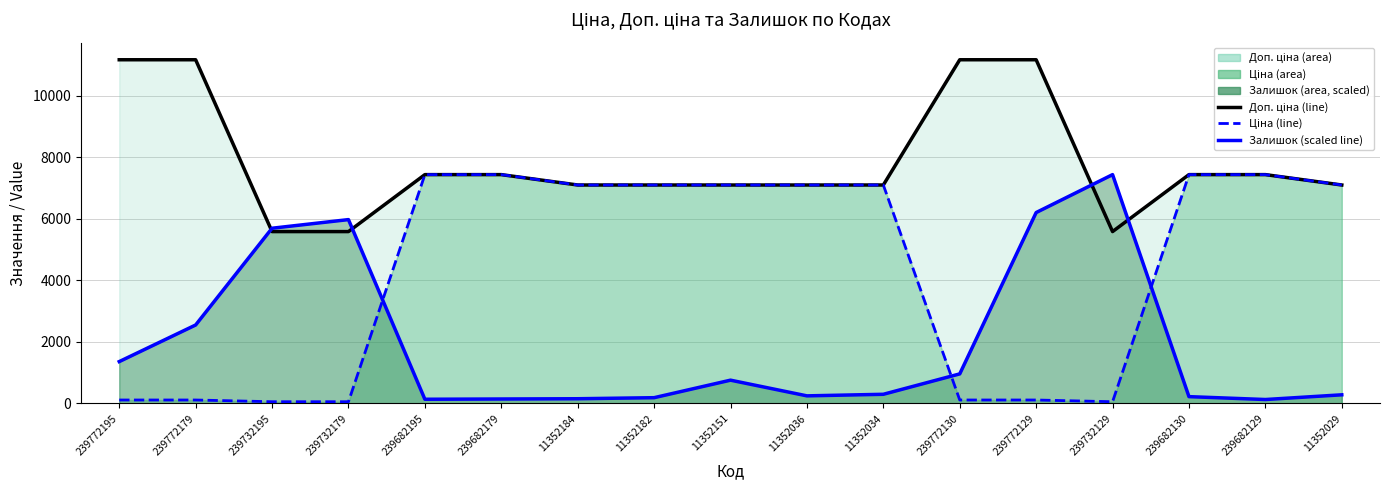

How many values in the Ціна series exceed 7098?

10